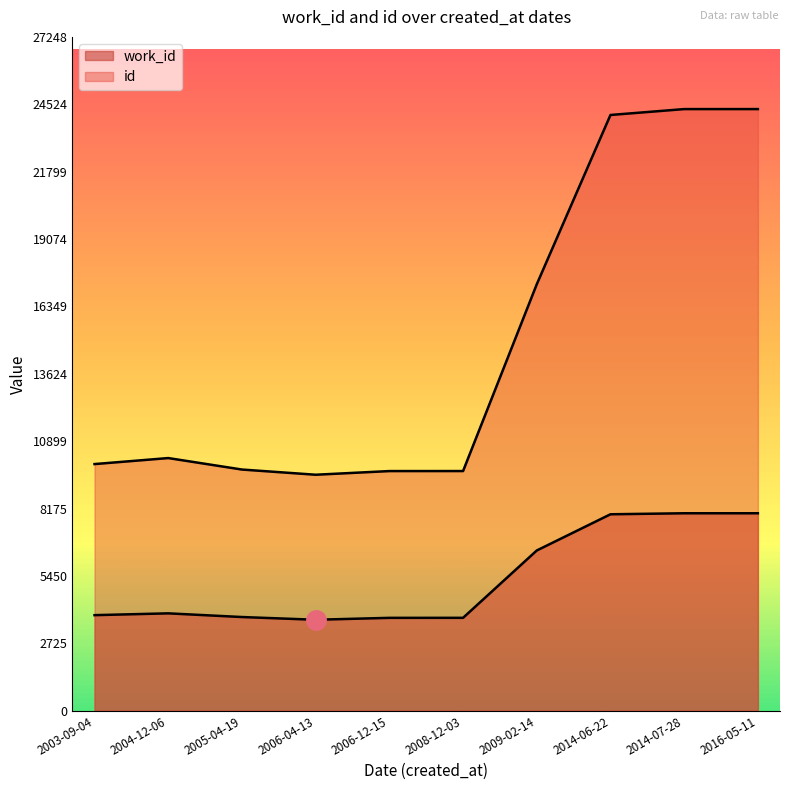

How many data points in work_id are less than 3939?

5